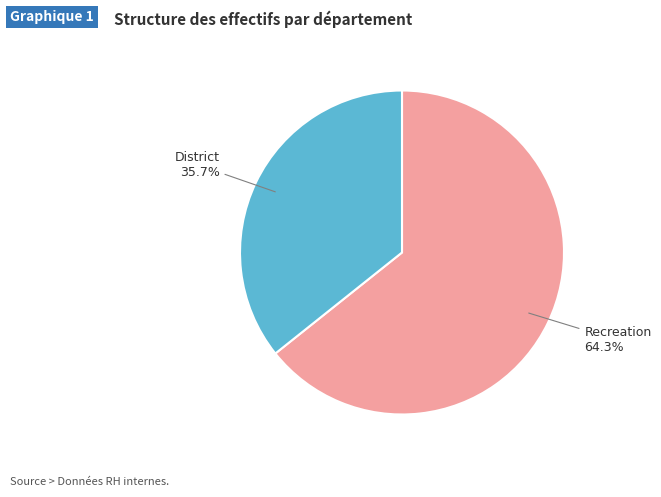

To the nearest percent, what is the average slice percentage?

50%